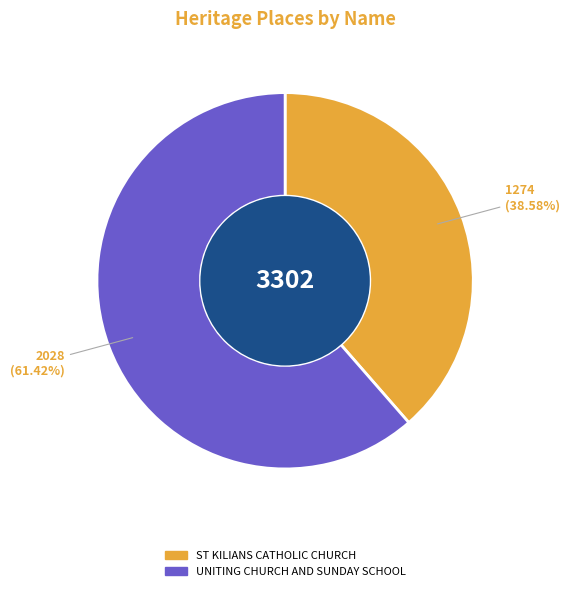

True or false: UNITING CHURCH AND SUNDAY SCHOOL accounts for 47% of the total.

False